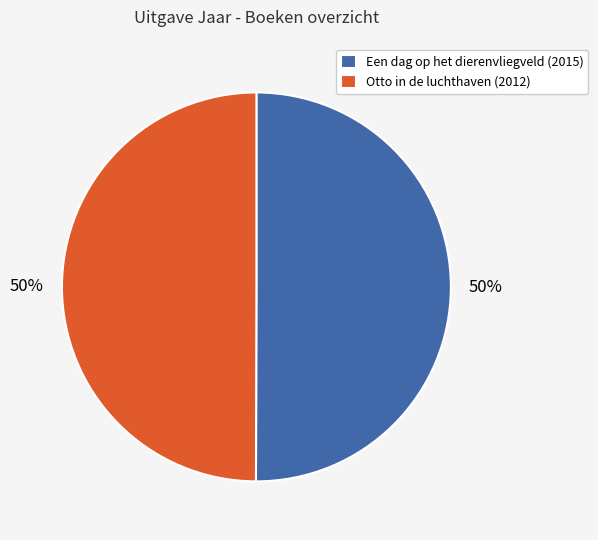

Approximately how many times larger is the value at Otto in de luchthaven compared to Een dag op het dierenvliegveld?

1.0